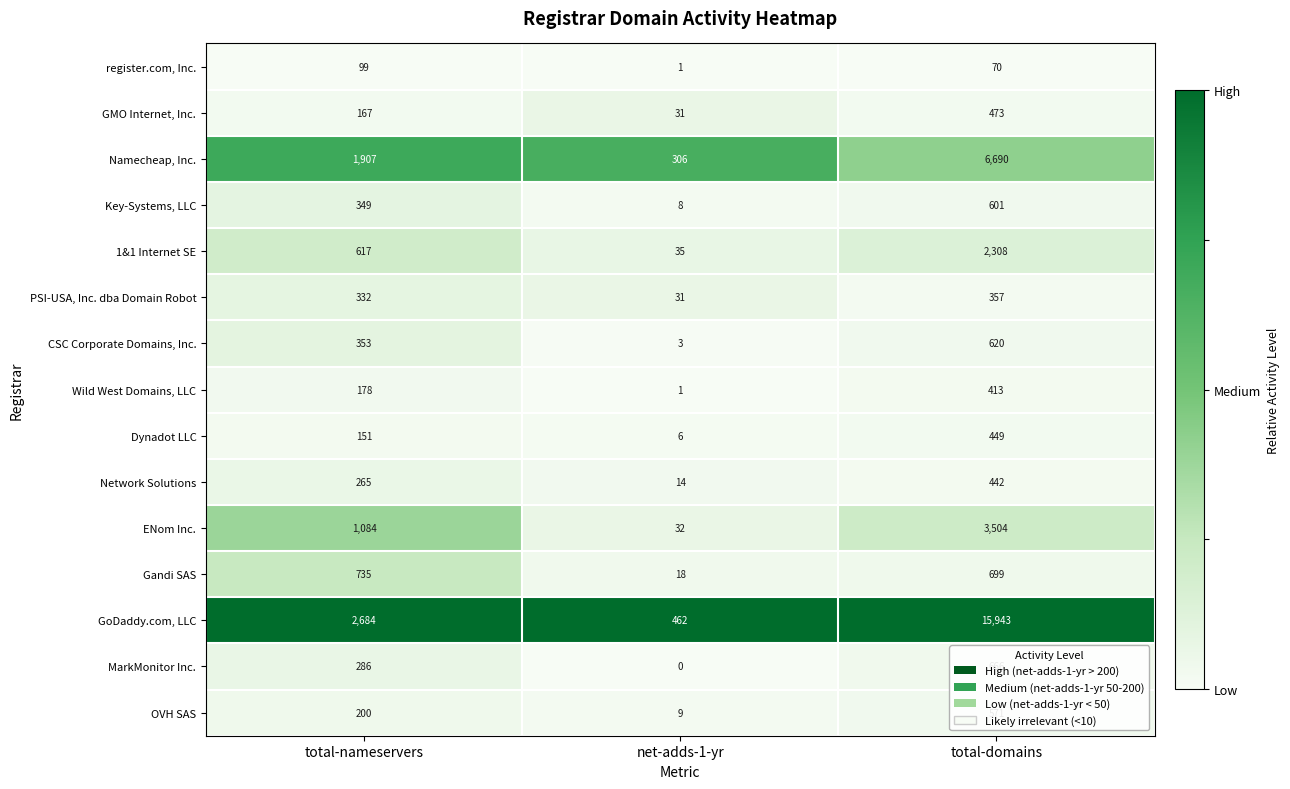

The value of Gandi SAS at net-adds-1-yr is 8. True or false?

False